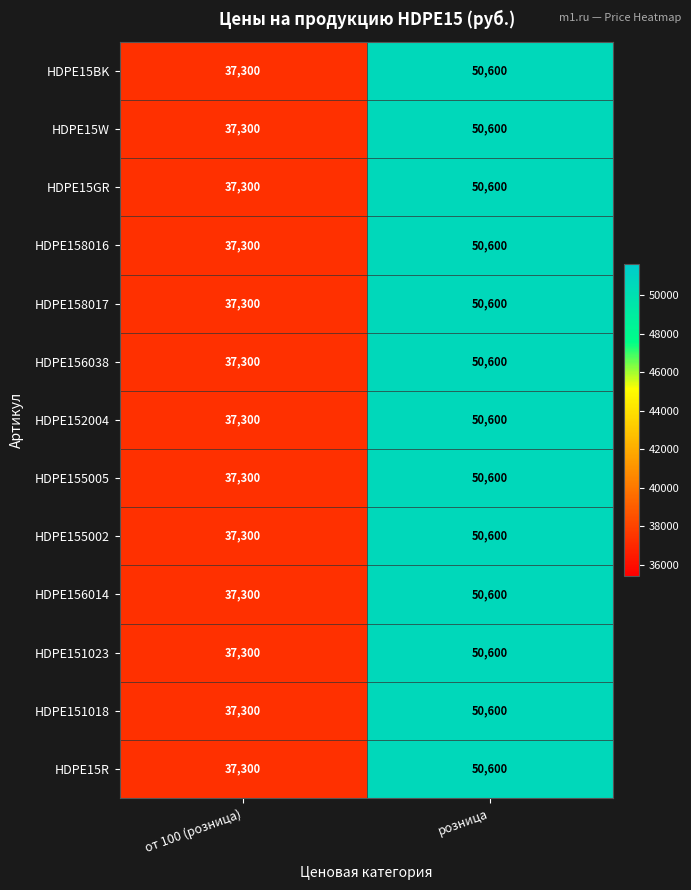

At which label is HDPE155002 closest to 43950?

от 100 (розница)